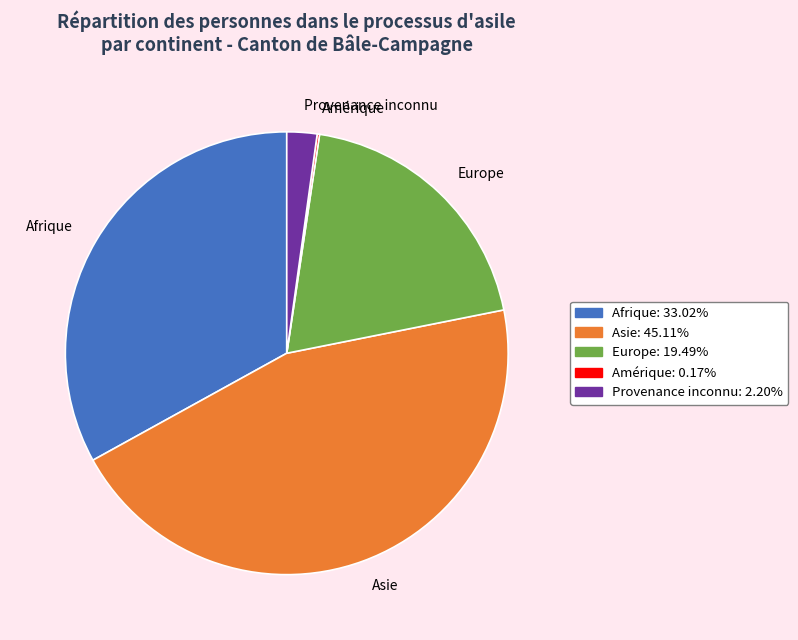

Does any single category account for the majority?

No